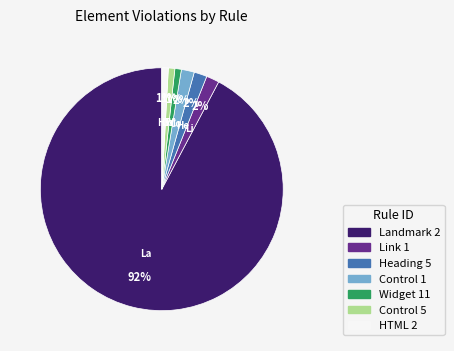

To the nearest percent, what is the combined percentage of HTML 2 and Link 1?

3%